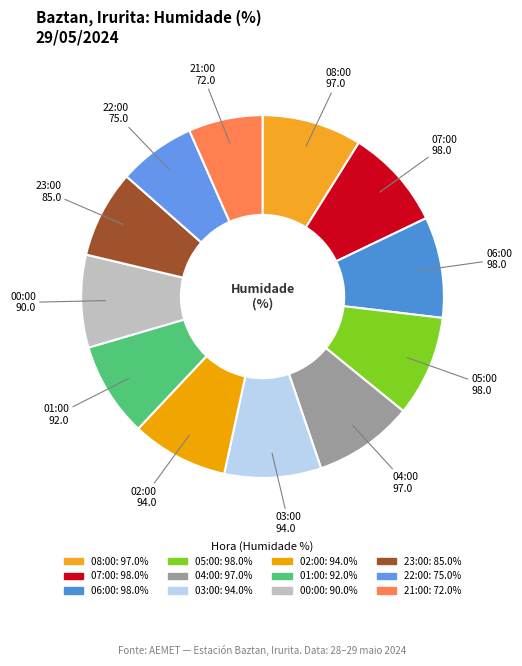

Is it true that 07:00 is 9% of the pie?

True